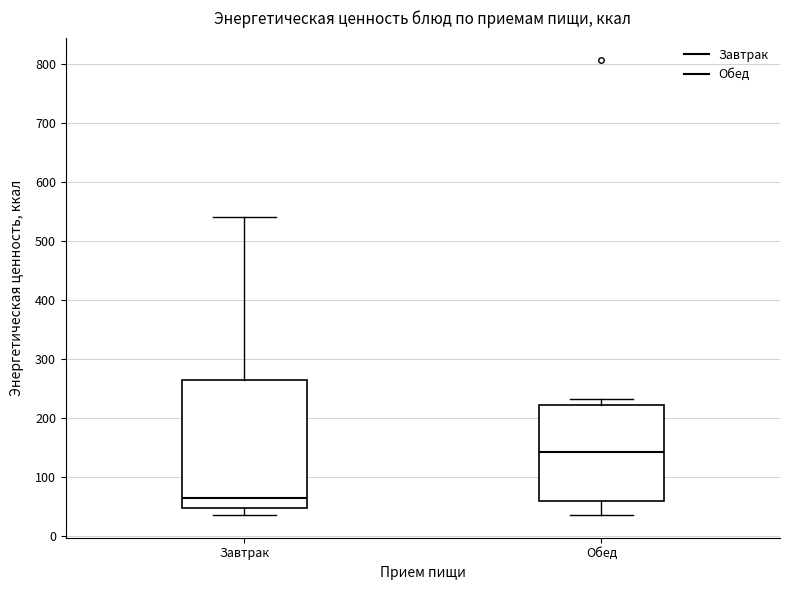

Reading left to right, transcribe this box plot: for each box, give where its median line is, the range the box spans, and where its two whiskers end, as read against the y-axis. The values are not printed on the chart, so give them approximately, as read against the axis.

Завтрак: median 70, box 50 to 270, whiskers 40 to 540
Обед: median 140, box 60 to 220, whiskers 40 to 230